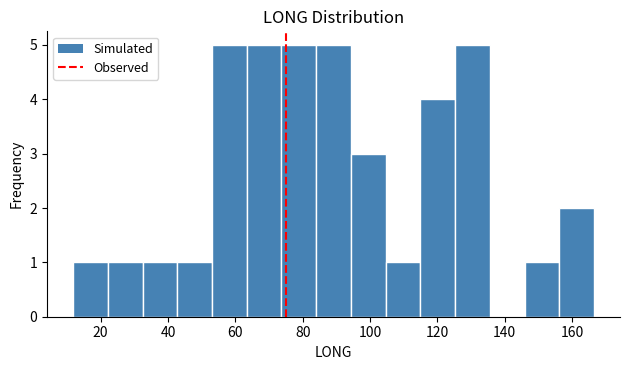

What is the height of the bar covering 54 to 64 on the x-axis? Neither the bar edges nor the heights are printed on the chart, so give them approximately, as read against the axes.

5